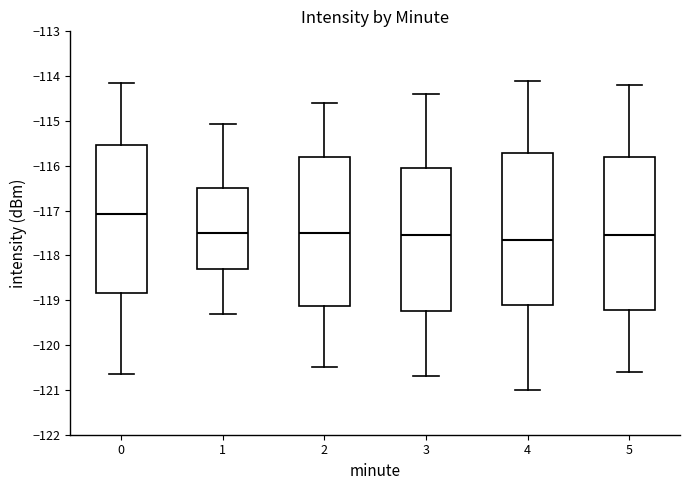

Where does the median line of the box at x = 0 sit on the y-axis? The values are not printed on the chart, so give them approximately, as read against the axis.

-117.1